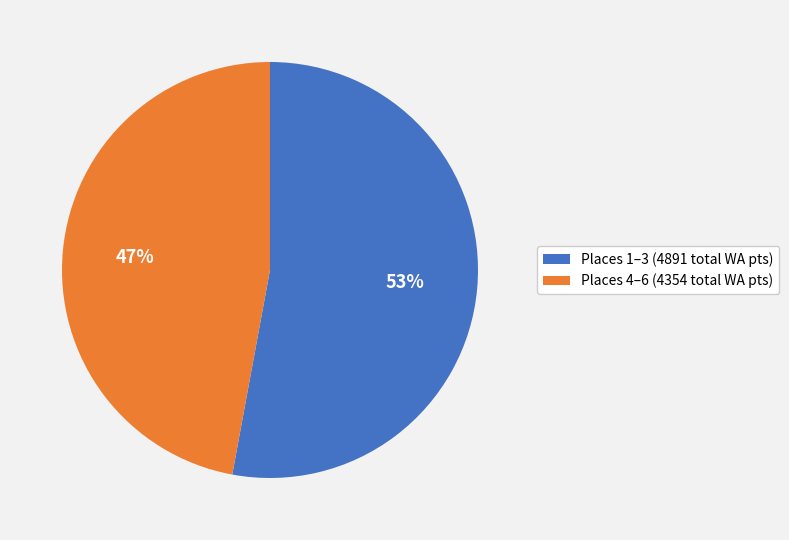

Which category has the smallest portion of the pie?

Places 4–6 (4354 total WA pts)